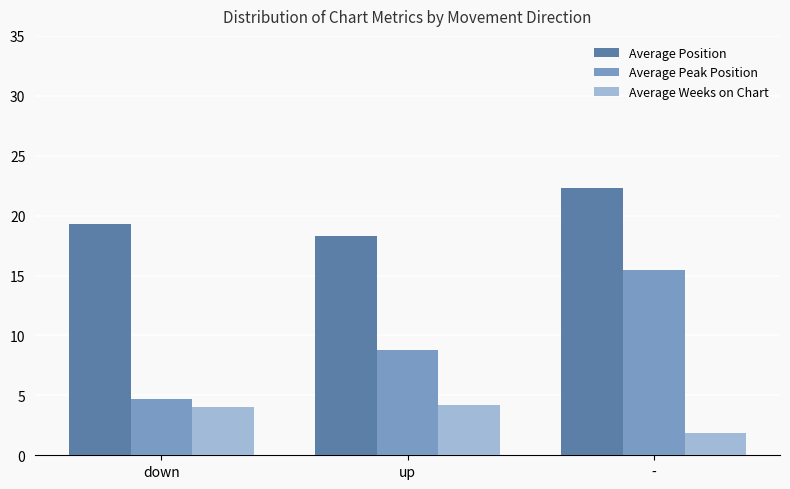

At how many categories does at least one series exceed 11?

3